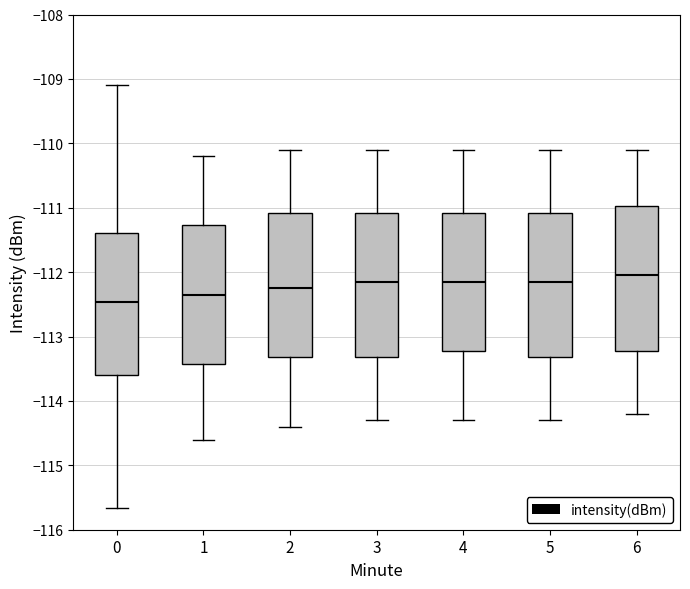

Reading left to right, read every box against the y-axis: the position of its median line, the range the box covers, and the ends of its whiskers. The values are not printed on the chart, so give them approximately, as read against the axis.

0: median -112.5, box -113.6 to -111.4, whiskers -115.7 to -109.1
1: median -112.3, box -113.4 to -111.3, whiskers -114.6 to -110.2
2: median -112.2, box -113.3 to -111.1, whiskers -114.4 to -110.1
3: median -112.1, box -113.3 to -111.1, whiskers -114.3 to -110.1
4: median -112.1, box -113.2 to -111.1, whiskers -114.3 to -110.1
5: median -112.1, box -113.3 to -111.1, whiskers -114.3 to -110.1
6: median -112.0, box -113.2 to -111.0, whiskers -114.2 to -110.1